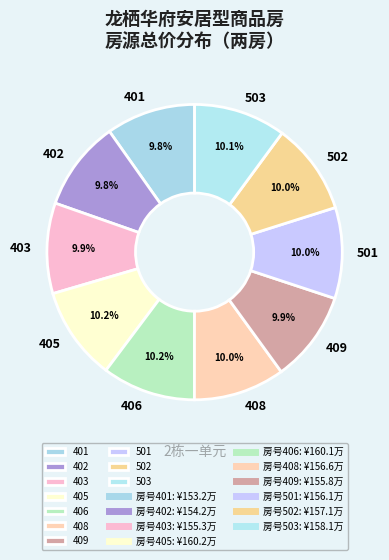

To the nearest percent, what percentage of the pie is 501?

10%